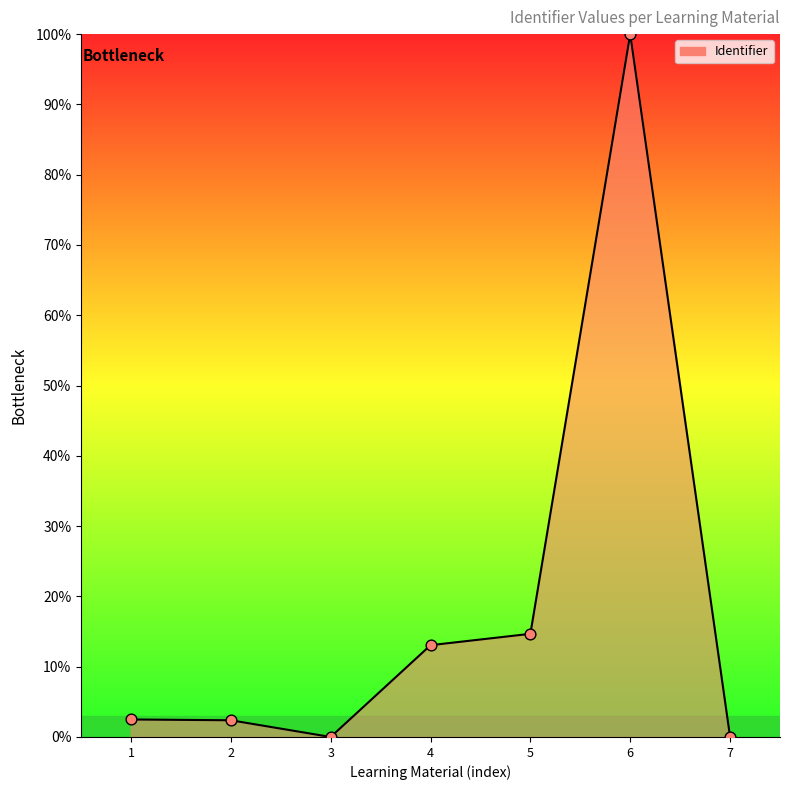

At which category does the chart reach its peak across all series?

6